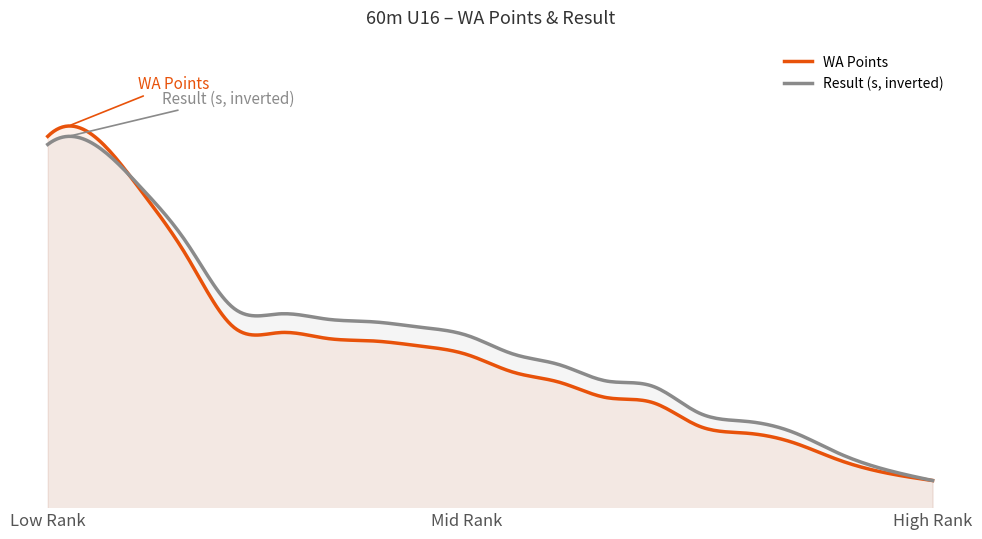

Reading left to right, what are all the values shown in this chart?

WA Points: Artis Podziņš=617.0	Renārs Jumiķis=617.0	Toms Rainers Feldmanis=553.0	Aigars Dāvis Dailide=474.0	Dāvids Liziņš=391.0	Lauris Garbars=385.0	Jānis Stūrītis=378.0	Markuss Petrovs=375.0	Everts Hemmelis=369.0	Jānis Kravalis=359.0	Klāvs Eglītis=338.0	Endijs Kalniņš=326.0	Ralfs Inbergs=308.0	Ralfs Tomsons=302.0	Jānis Voldemārs Siktārs=274.0	Oskars Priedītis=266.0	Marks Raivo Lismanis=255.0	Daniels Voika=234.0	Kristaps Trēziņš=219.0	Martins Līvs=210.0
Result (s): Artis Podziņš=7.7	Renārs Jumiķis=7.7	Toms Rainers Feldmanis=7.9	Aigars Dāvis Dailide=8.1	Dāvids Liziņš=8.3	Lauris Garbars=8.3	Jānis Stūrītis=8.3	Markuss Petrovs=8.4	Everts Hemmelis=8.4	Jānis Kravalis=8.4	Klāvs Eglītis=8.5	Endijs Kalniņš=8.5	Ralfs Inbergs=8.6	Ralfs Tomsons=8.6	Jānis Voldemārs Siktārs=8.7	Oskars Priedītis=8.7	Marks Raivo Lismanis=8.8	Daniels Voika=8.8	Kristaps Trēziņš=8.9	Martins Līvs=8.9